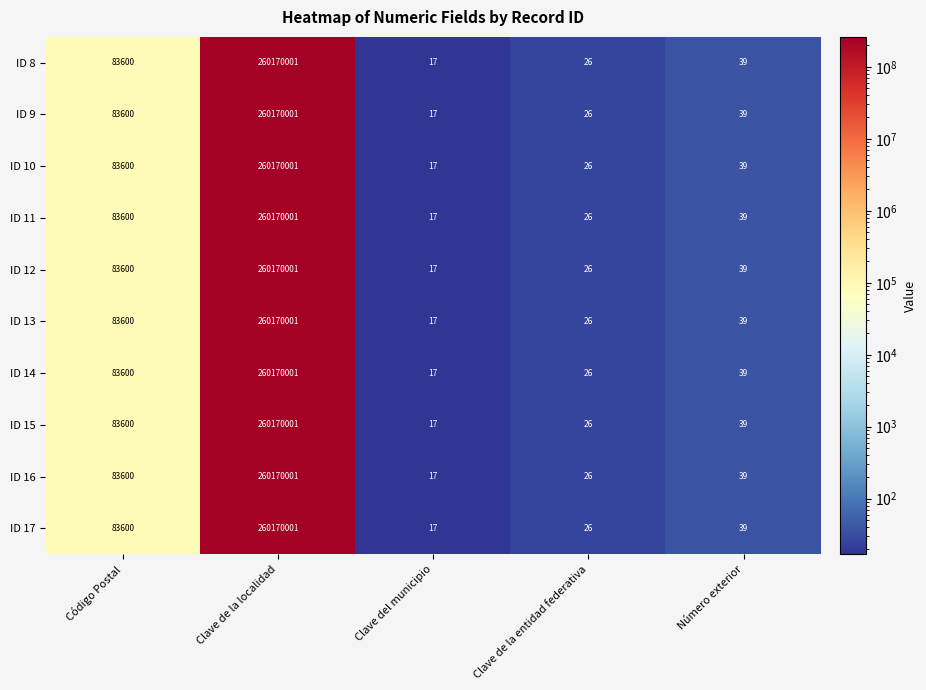

At which category is the sum across all series the highest?

Clave de la localidad